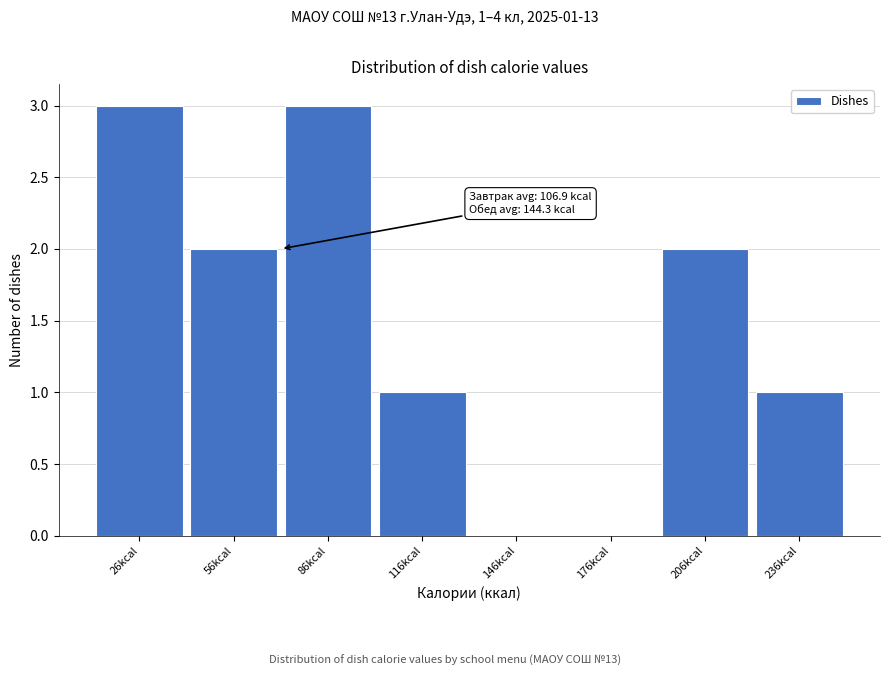

Reading left to right, list all the values displayed in this chart.

26kcal=3	56kcal=2	86kcal=3	116kcal=1	146kcal=0	176kcal=0	206kcal=2	236kcal=1